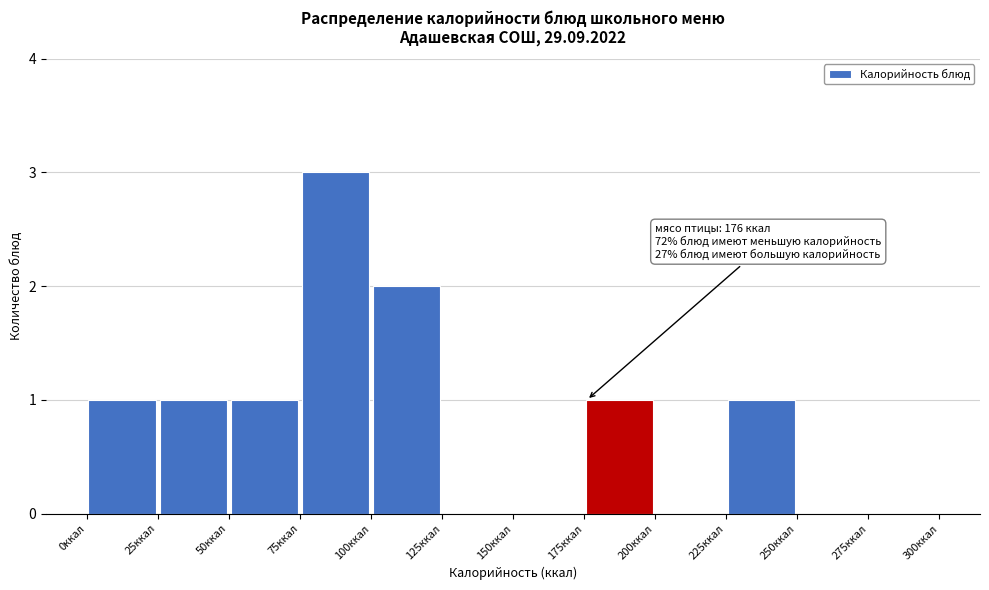

Over which range of the x-axis is the bar tallest?

75 to 100